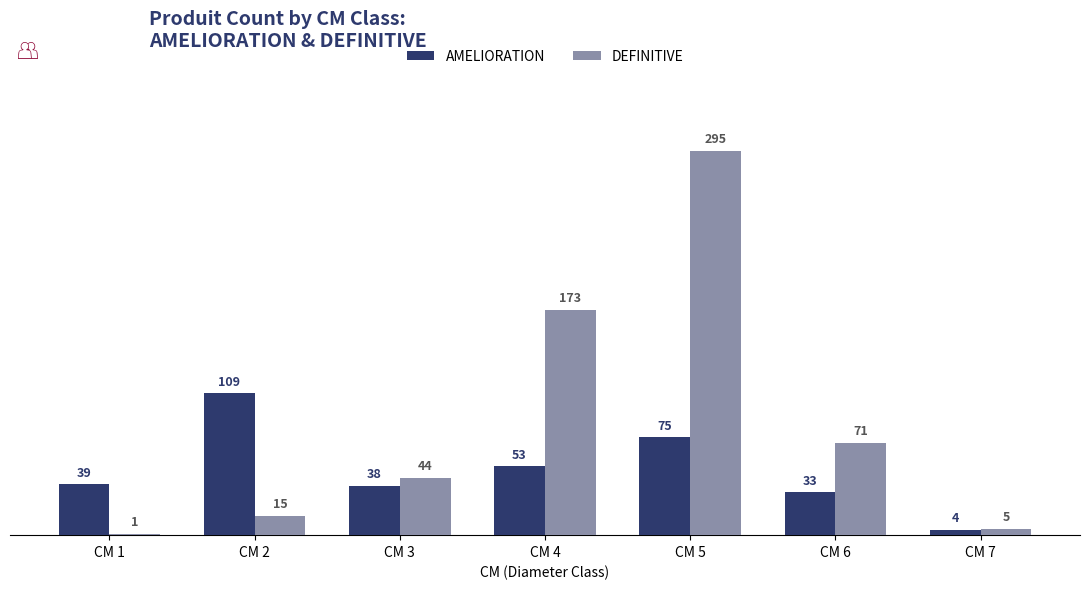

How many groups of bars are there?

7